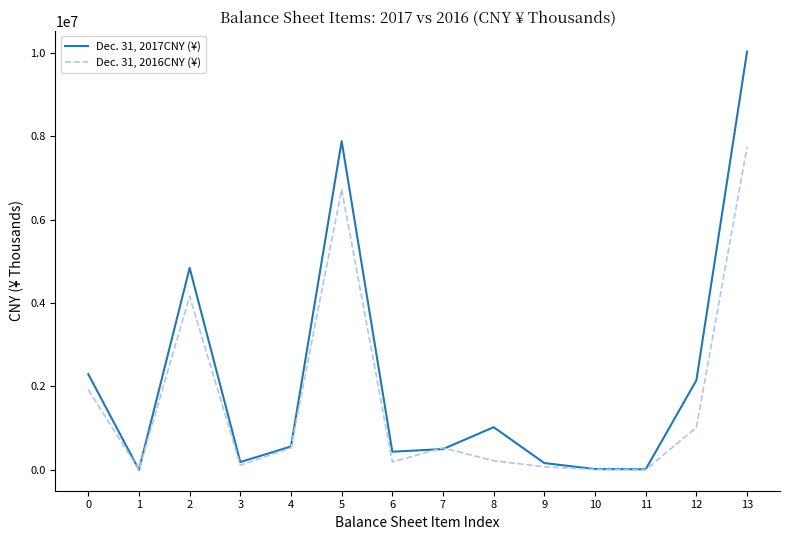

The value of Dec. 31, 2017CNY (¥) at 7 is 134767. True or false?

False